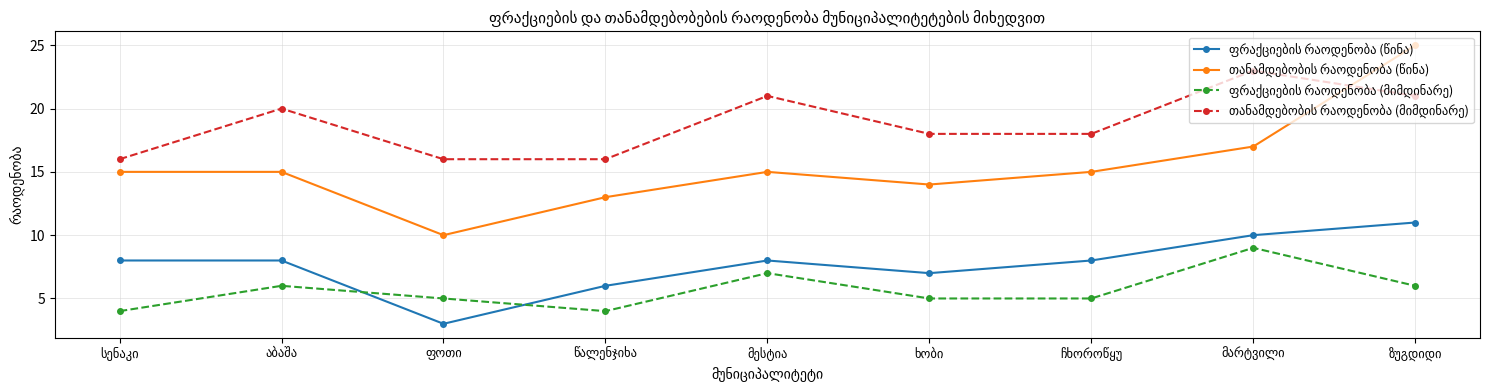

How many series are shown in this chart?

4